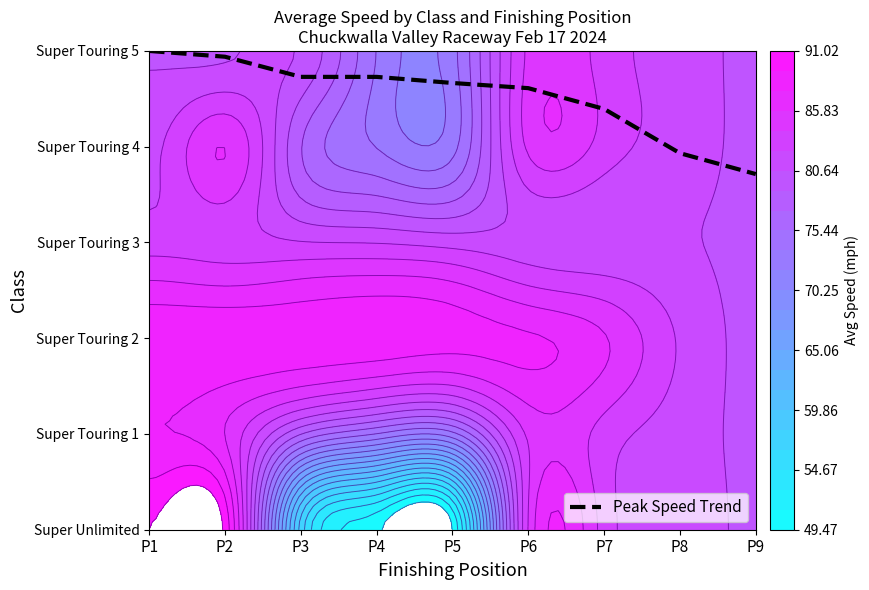

What is the difference between the values at P7 and P9?

0.7